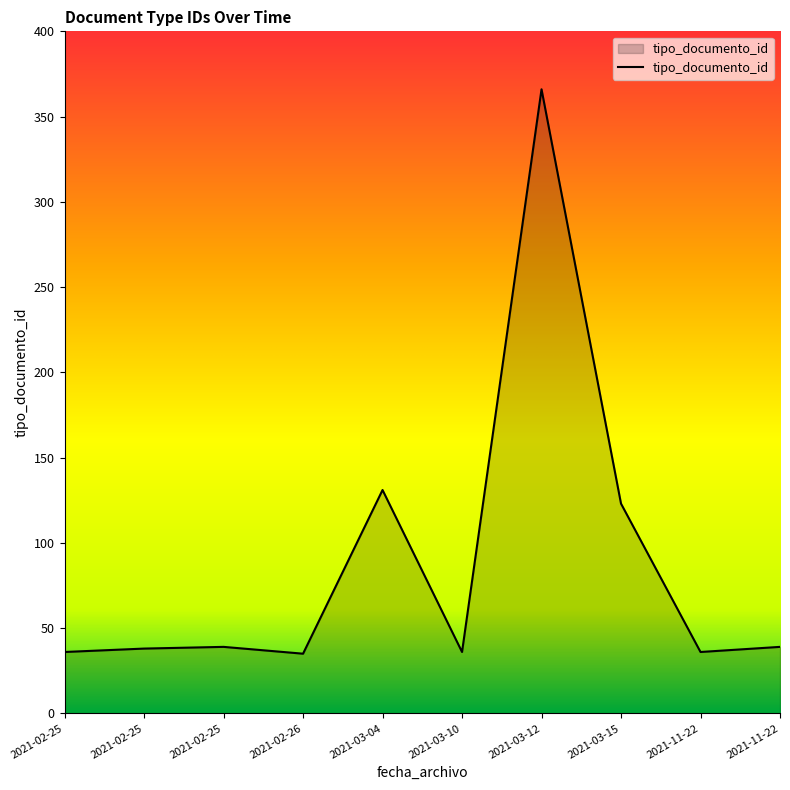

Between 2021-11-22 and 2021-03-12, which is larger?

2021-03-12